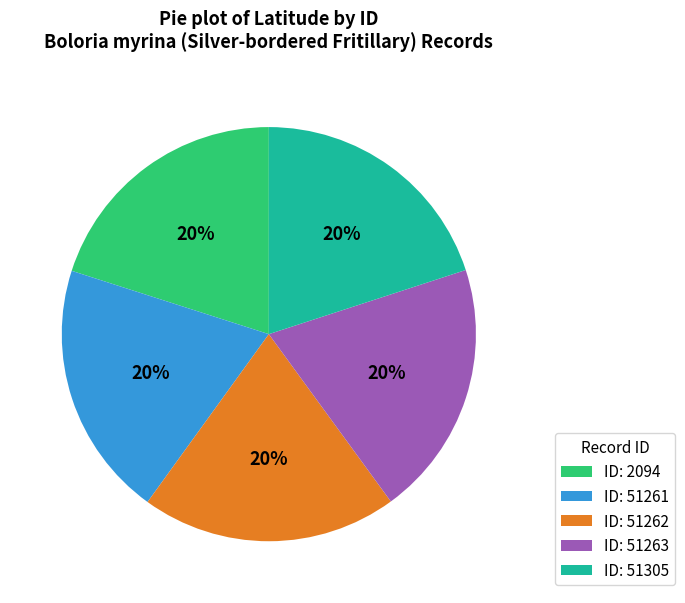

What percentage is the ID: 51263 slice, to the nearest percent?

20%